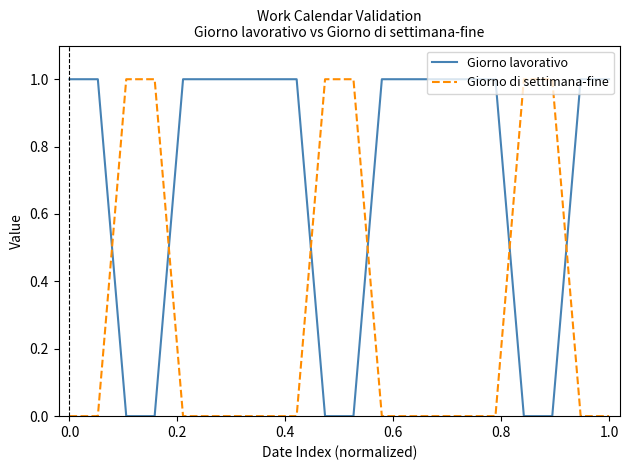

List the series in order of their overall mean, highest first.

Giorno lavorativo, Giorno di settimana-fine